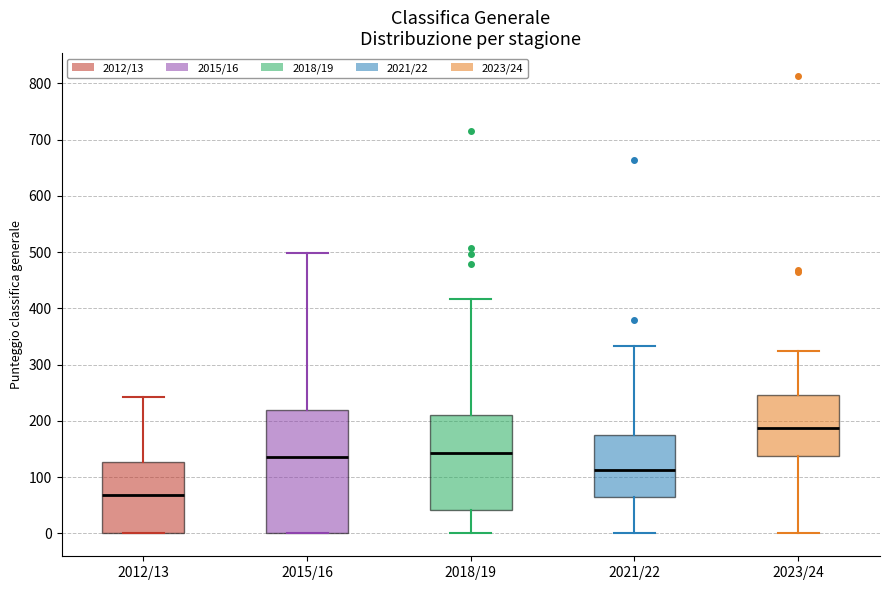

Which box is the tallest, from its lower edge to its upper edge?

2015/16